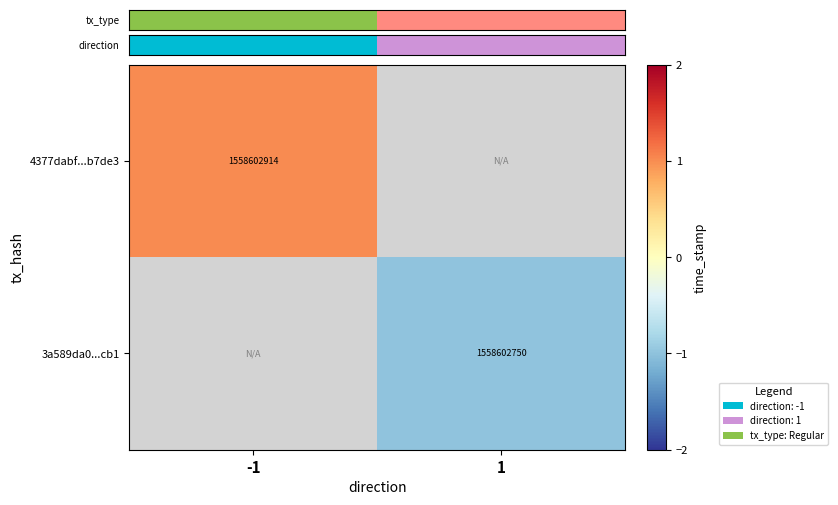

The 4377dabf...b7de3 series shows 970097560 at -1. True or false?

False